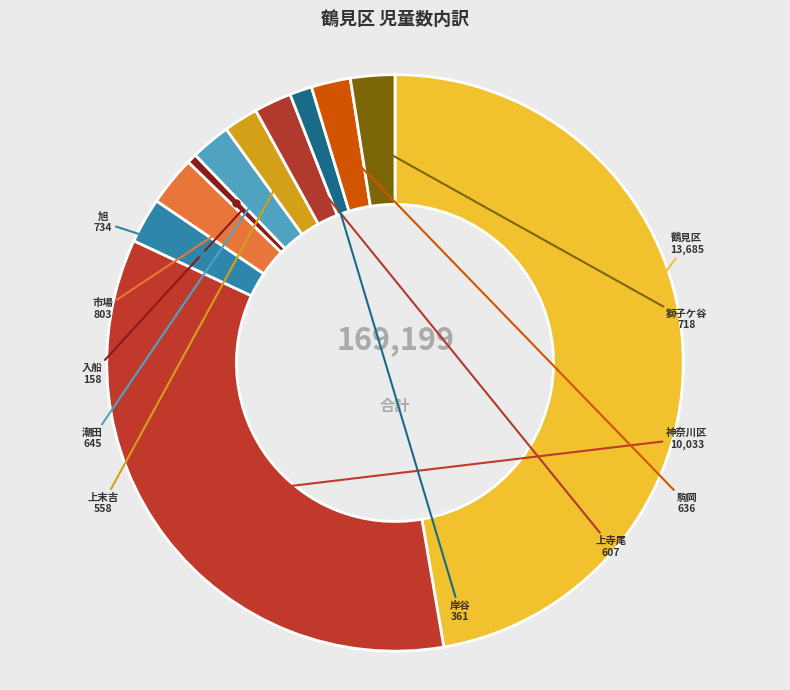

Is it true that 上寺尾 is 2% of the pie?

True